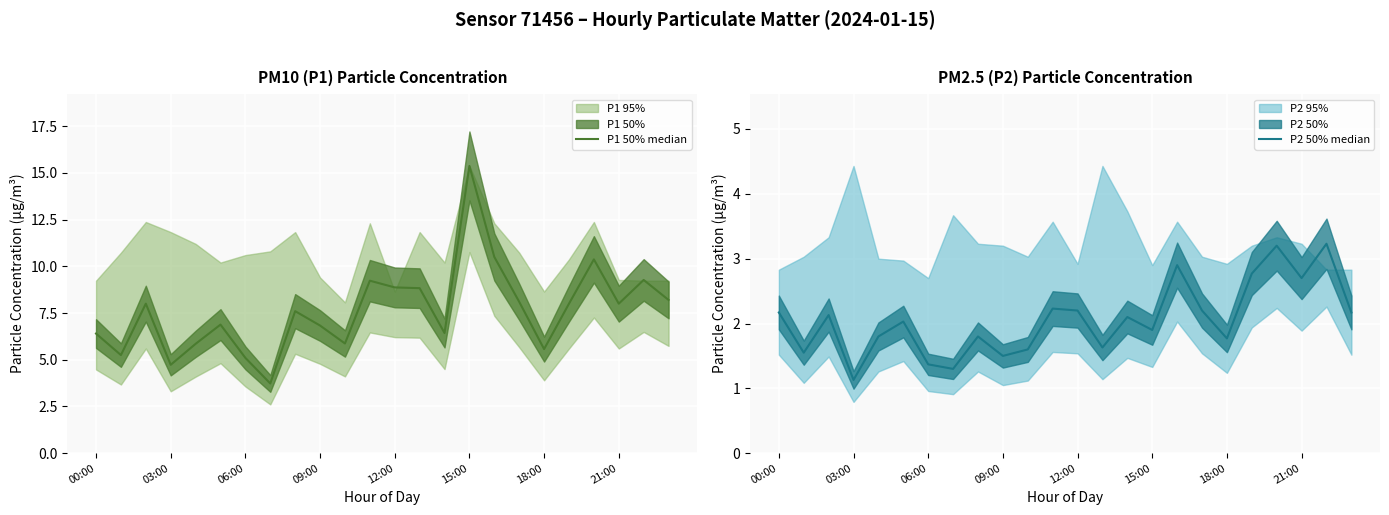

Rank the series by their average value, from lowest to highest.

P2 50% median, P1 50% median